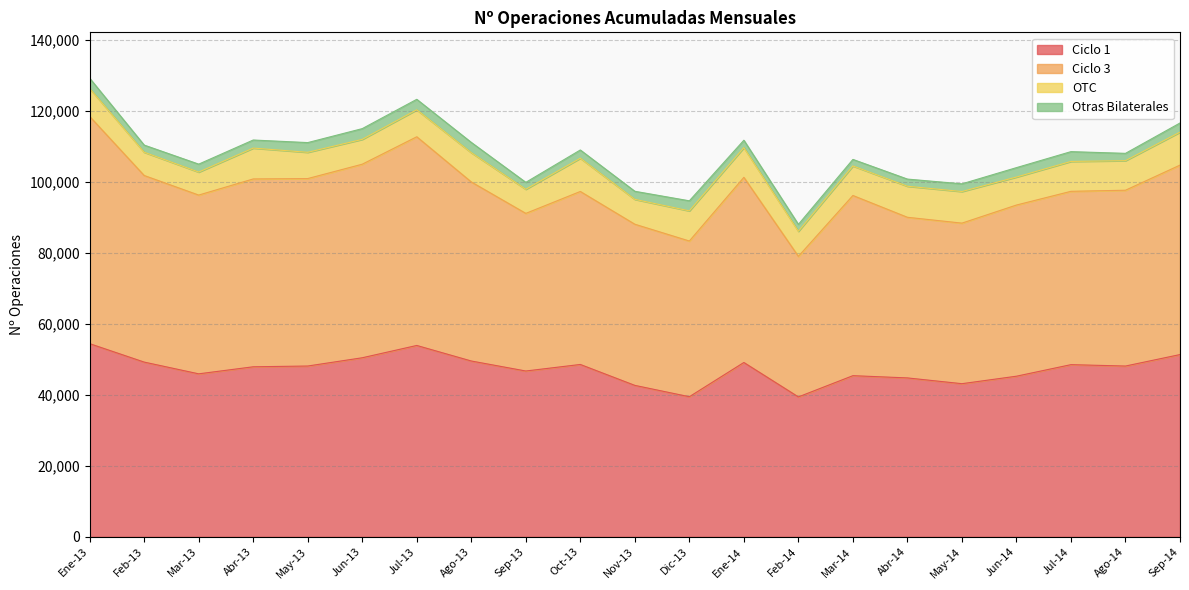

At which label does Ciclo 3 first exceed 97268?

Ene-13